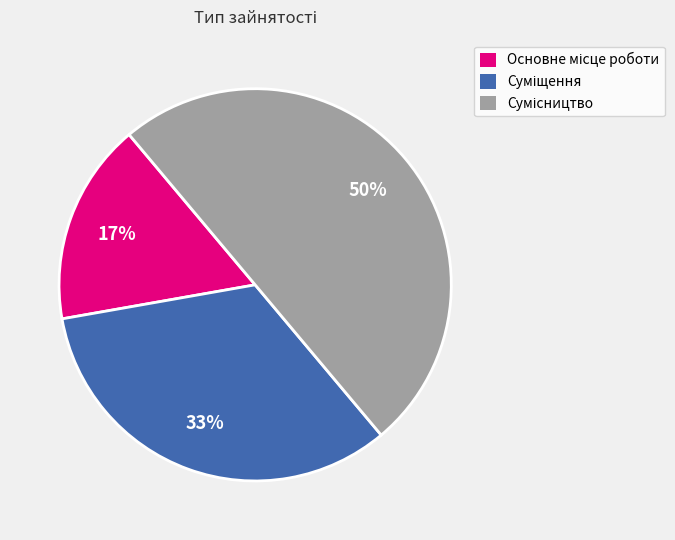

Count the number of slices in the pie.

3